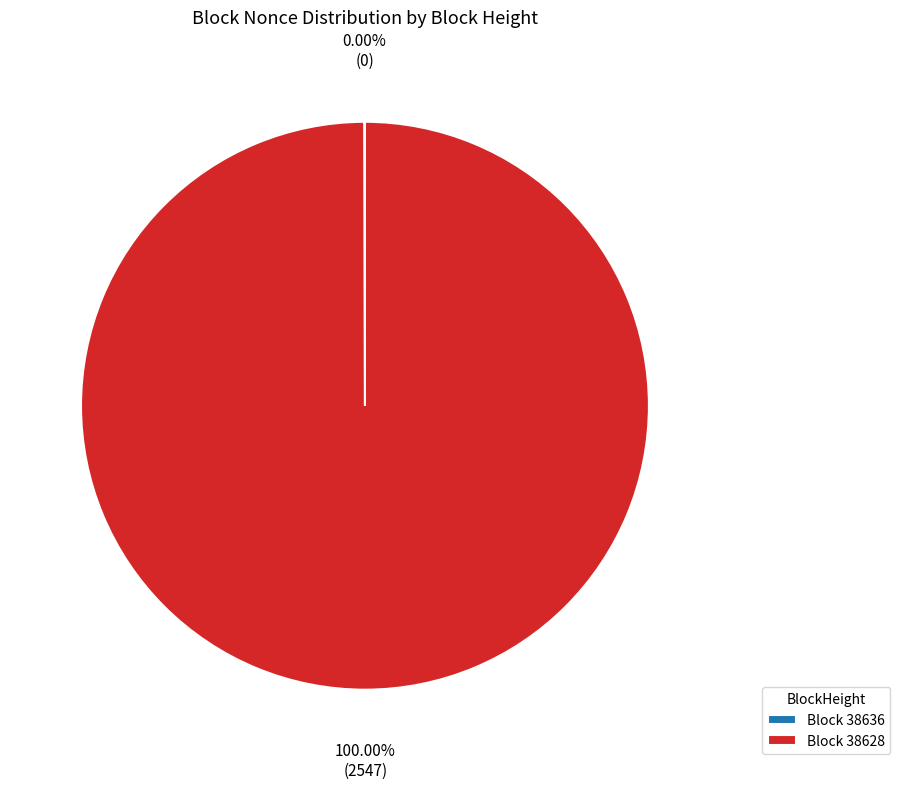

Which category accounts for the majority?

Block 38628